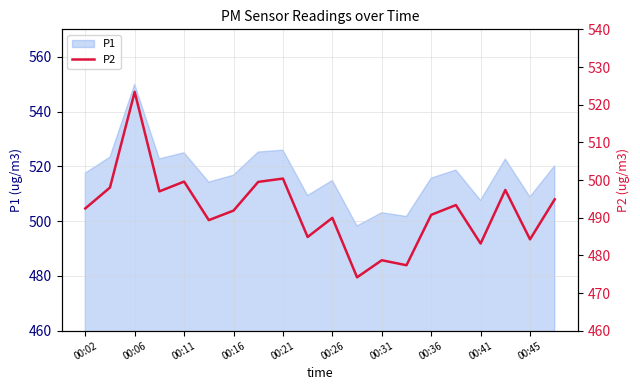

What is the minimum value for P1?

498.2